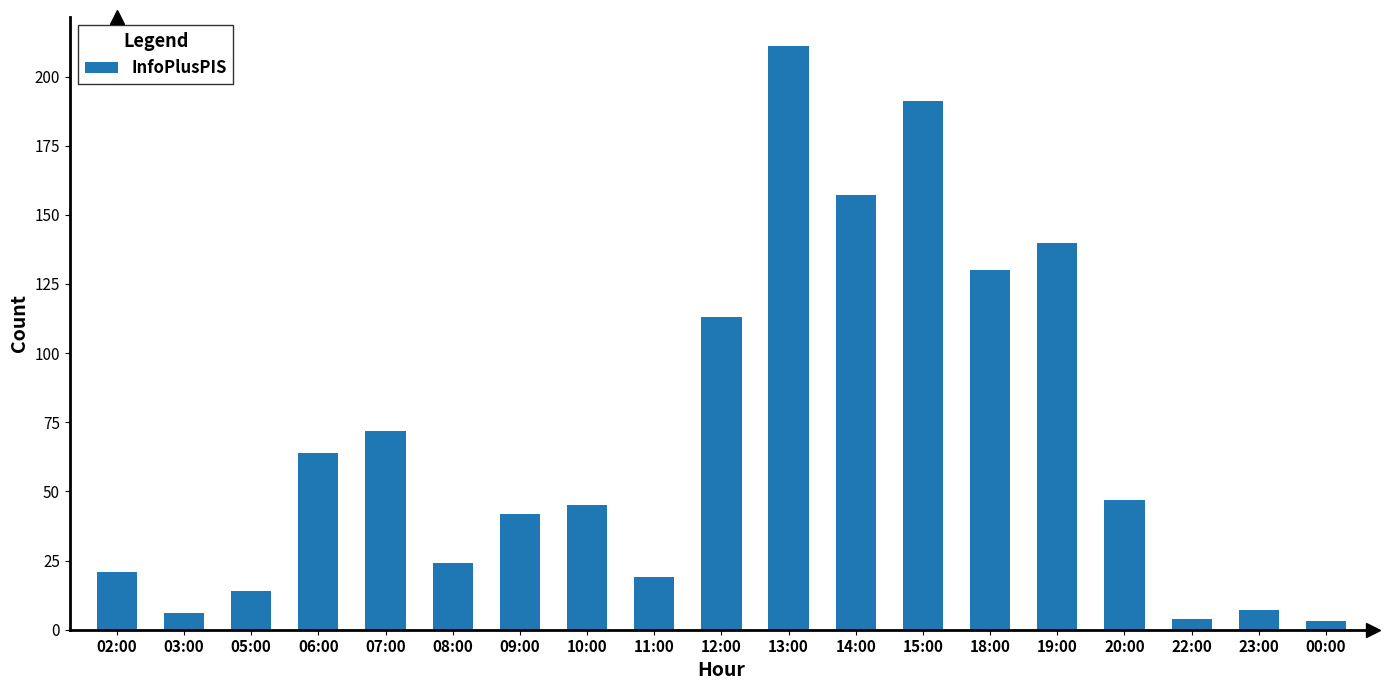

What is the difference between the values at 13:00 and 06:00?

147